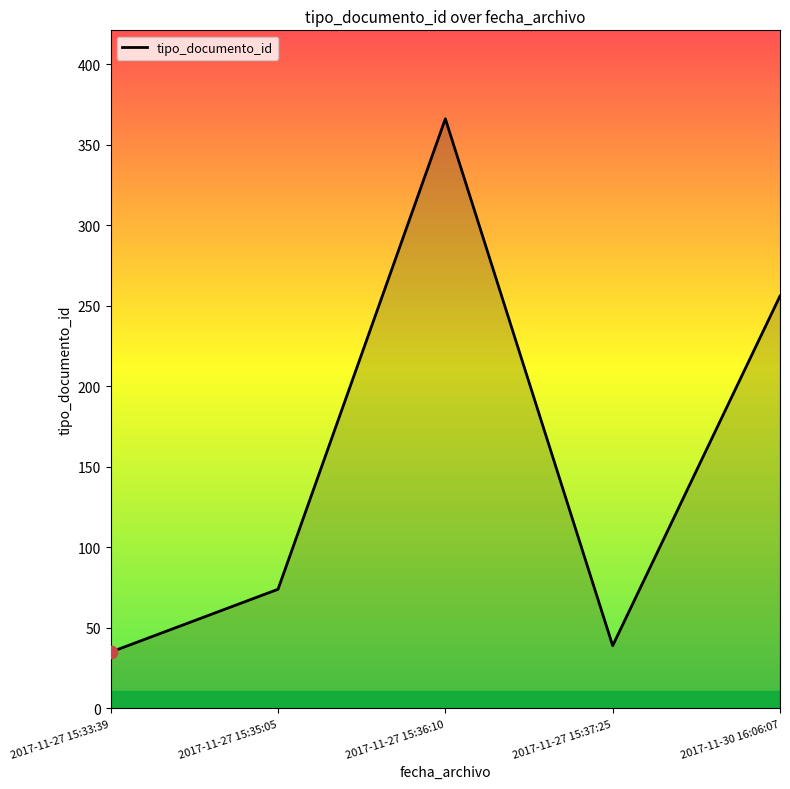

Between 2017-11-27 15:35:05 and 2017-11-27 15:33:39, which is larger?

2017-11-27 15:35:05